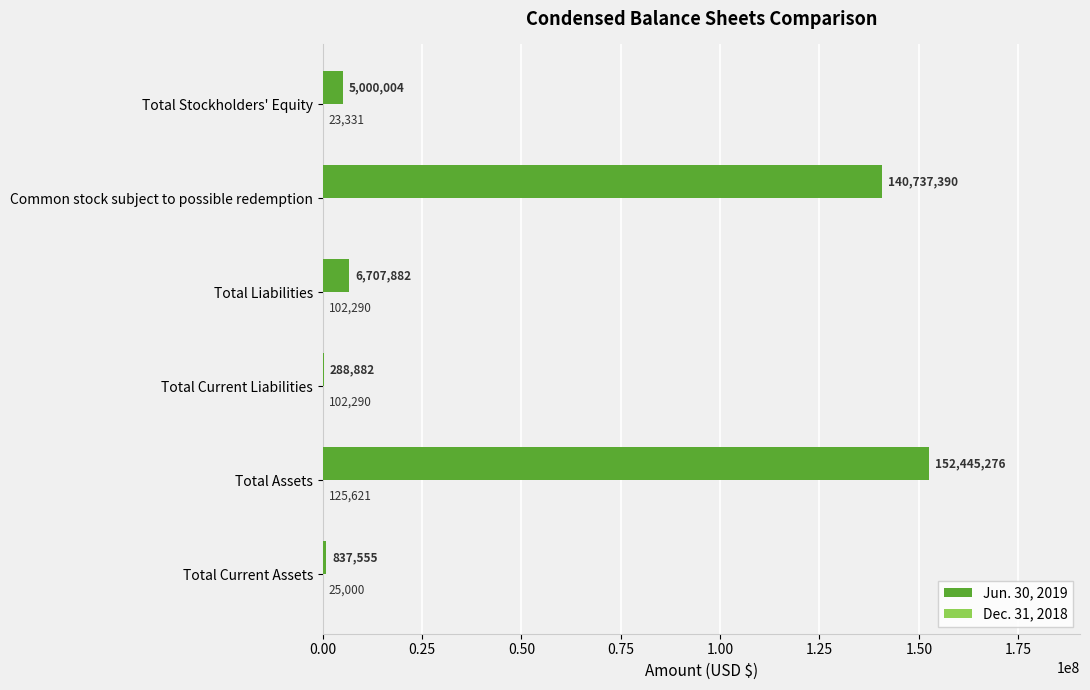

What is the maximum value shown in the chart?

152445276